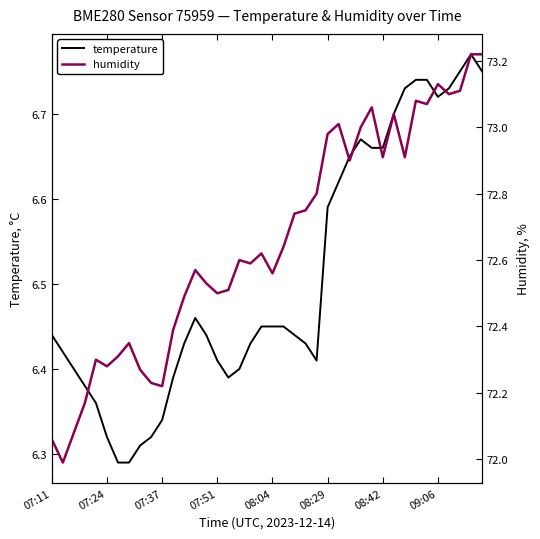

The temperature series shows 8.7 at 07:24. True or false?

False